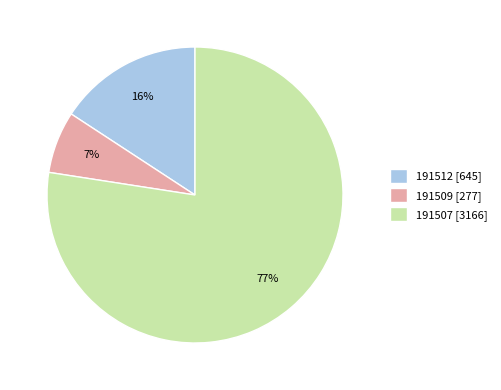

What is the largest slice in the pie chart?

191507